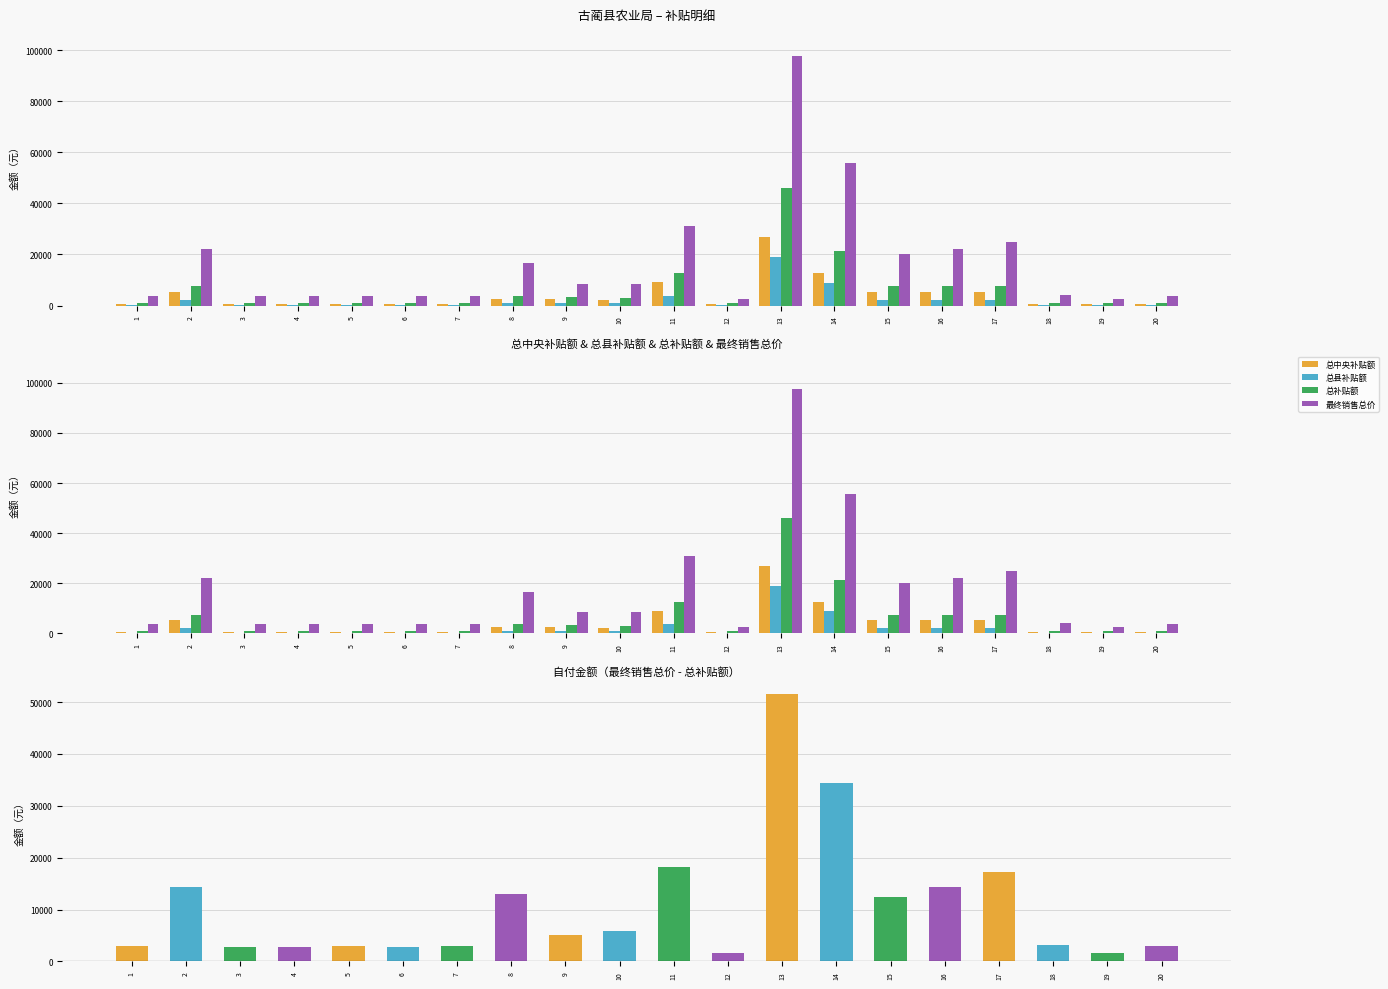

How many groups of bars are there?

20